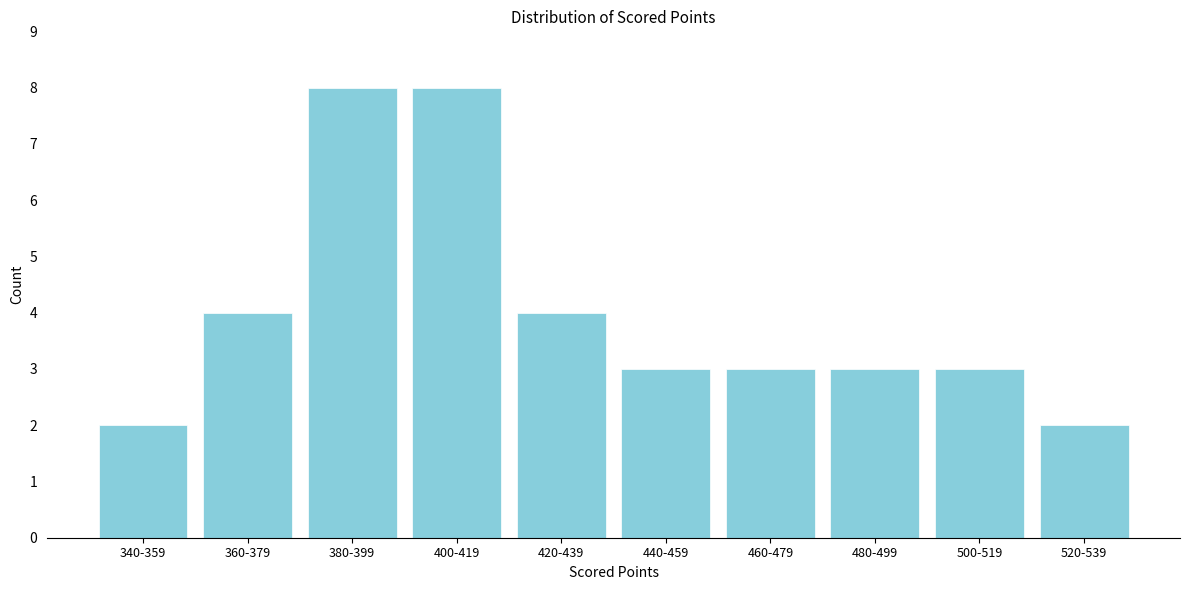

Reading left to right, list all the values displayed in this chart.

340-359=2	360-379=4	380-399=8	400-419=8	420-439=4	440-459=3	460-479=3	480-499=3	500-519=3	520-539=2